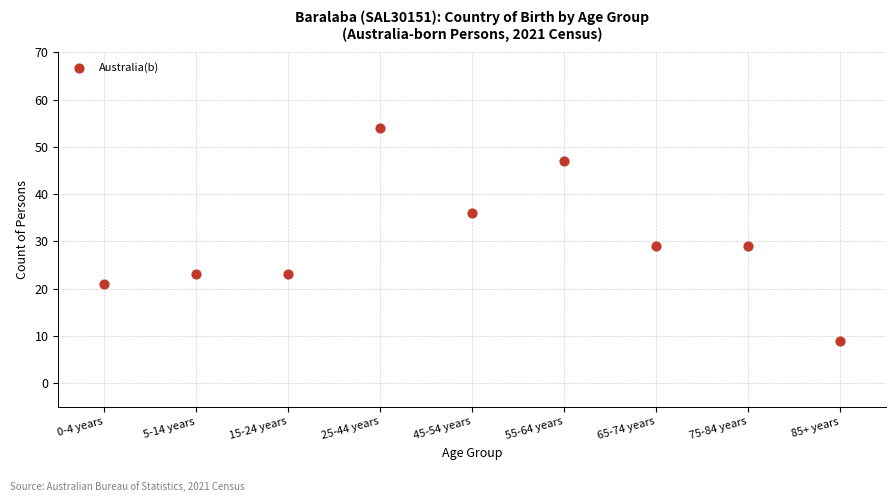

What is the average Y value?

30